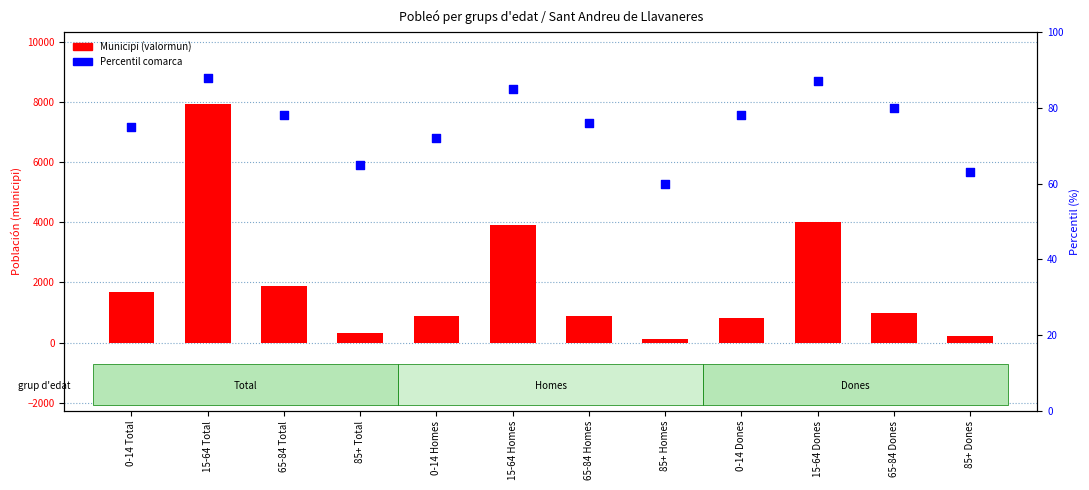

At which category is the sum across all series the highest?

15-64 Total